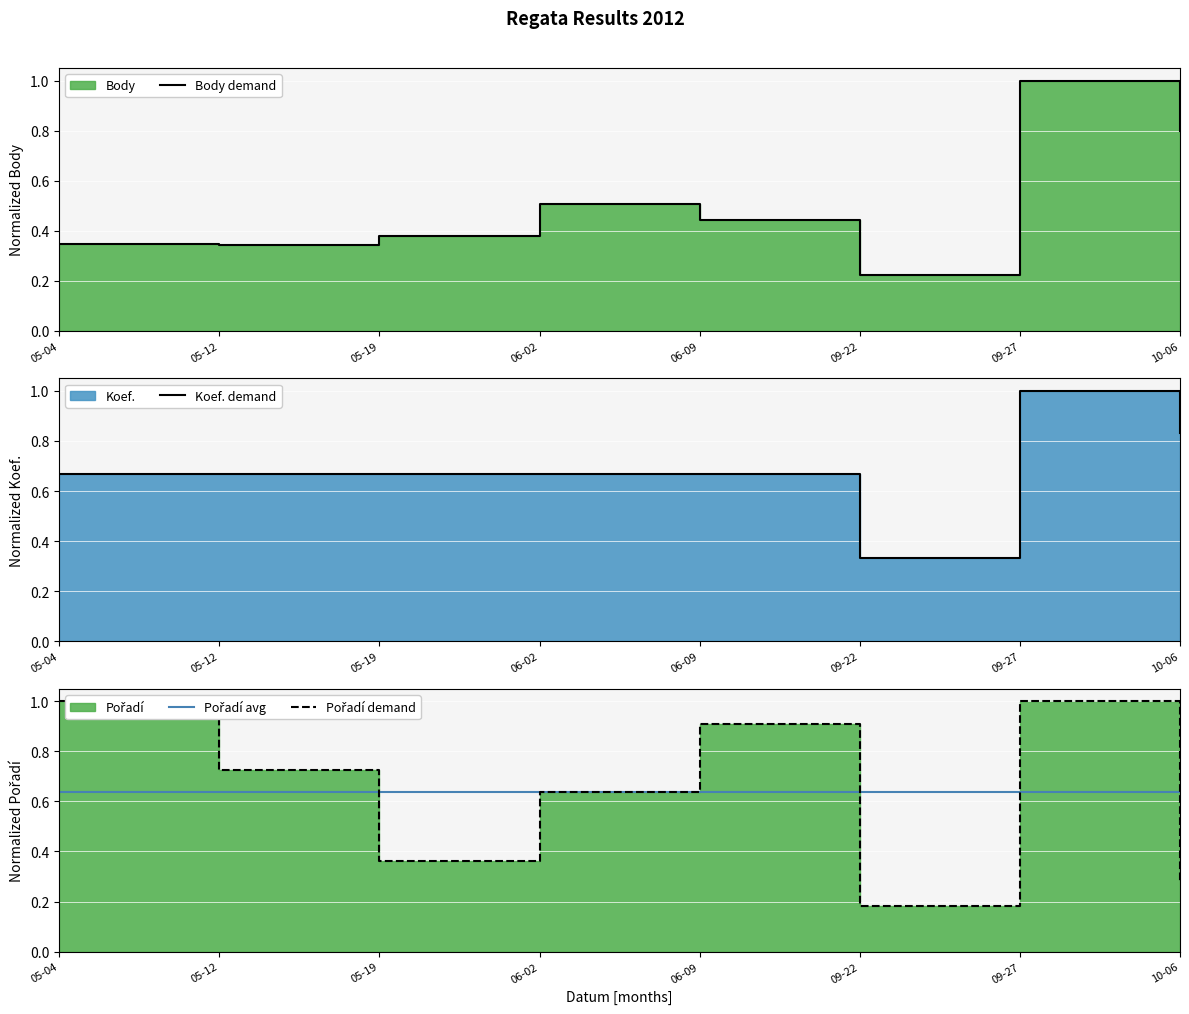

Which series has the widest spread of values?

Pořadí demand